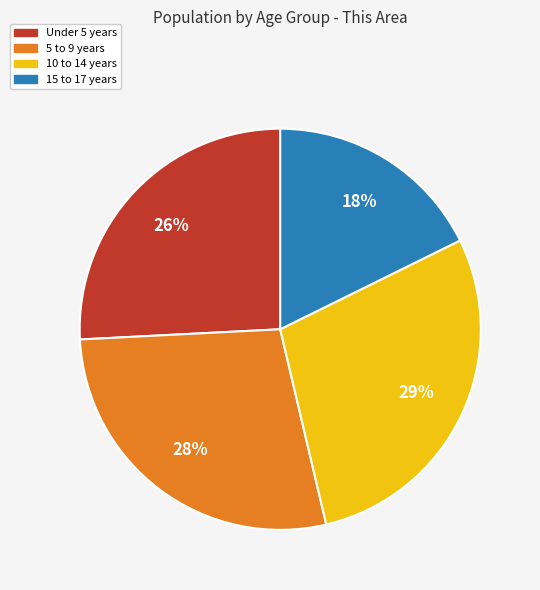

Approximately how many times larger is the value at 10 to 14 years compared to Under 5 years?

1.1